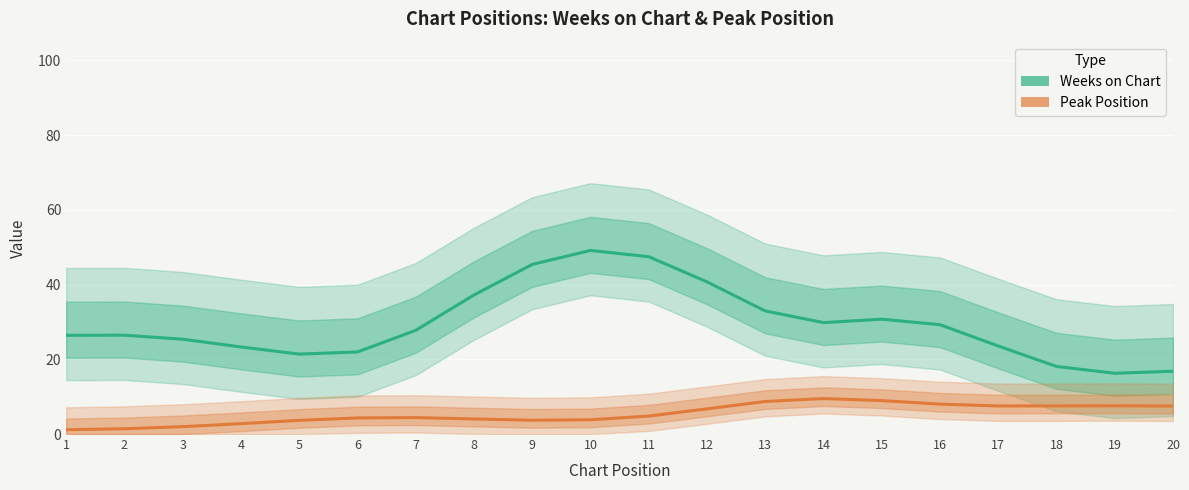

Is it true that Peak Position equals 7.7 at 7?

False